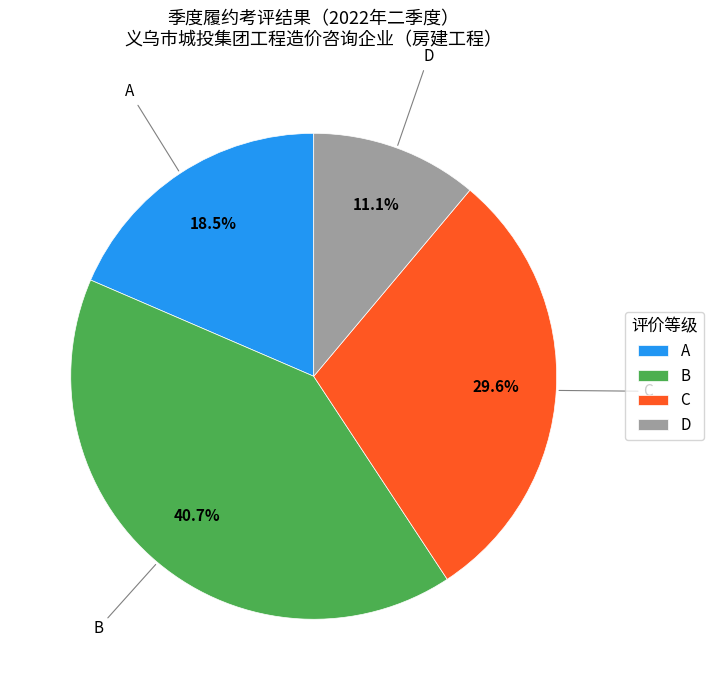

Is there any slice that represents more than half of the pie?

No